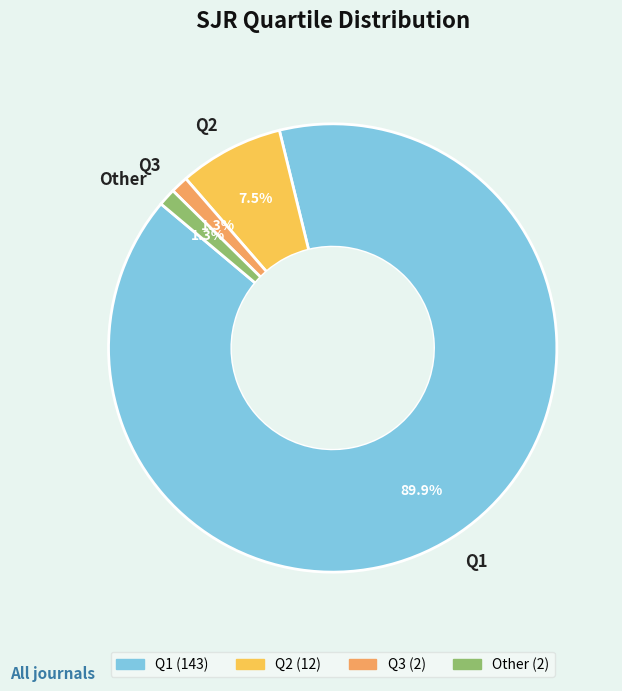

To the nearest percent, what percentage of the pie is Q3?

1%